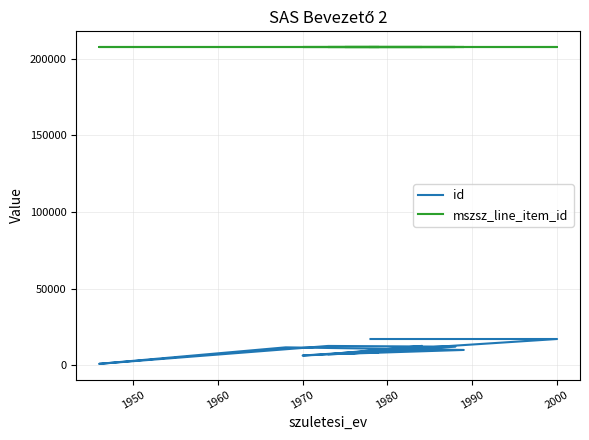

Which series has the widest spread of values?

id